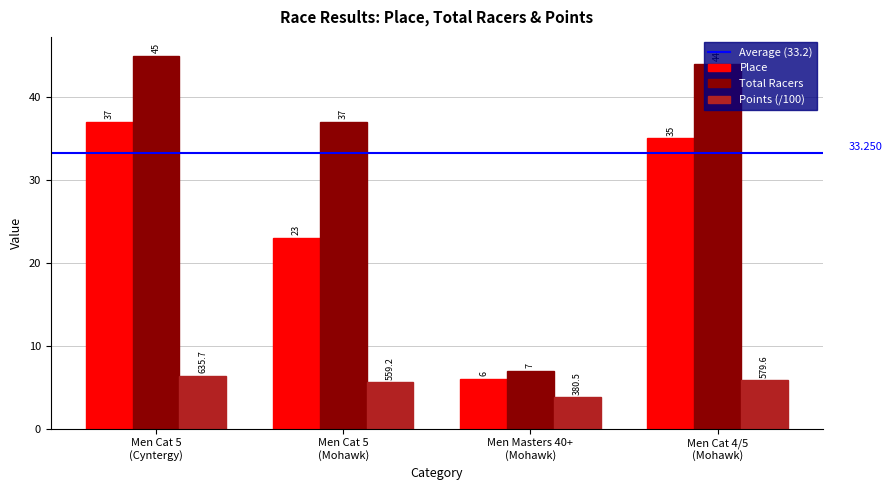

Which series has the largest total across all categories?

Total Racers